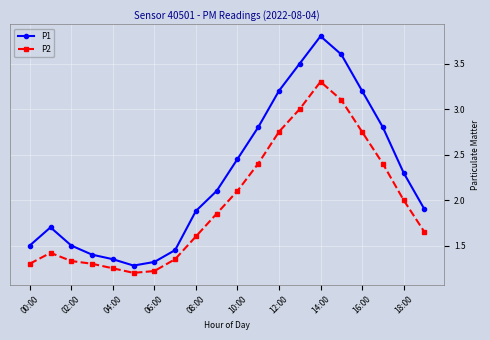

What is the average value of the P2 series?

2.0